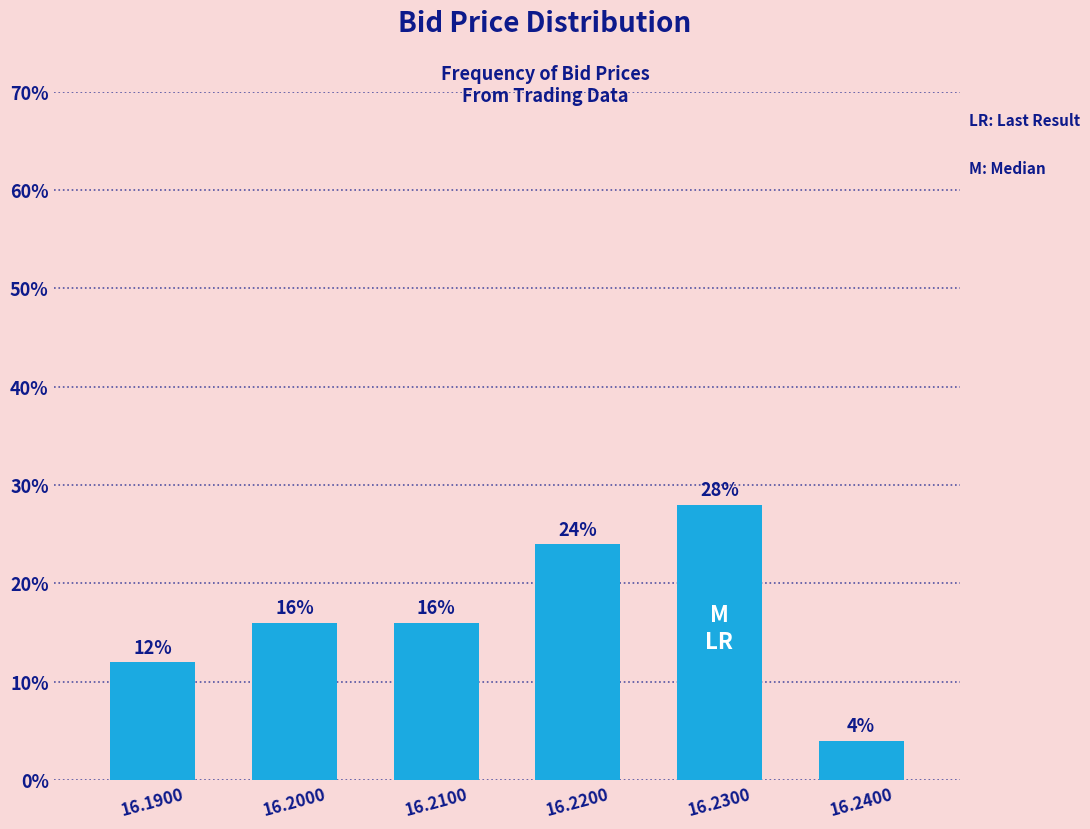

Reading right to left, list all the values displayed in this chart.

16.2400=4.0	16.2300=28.0	16.2200=24.0	16.2100=16.0	16.2000=16.0	16.1900=12.0